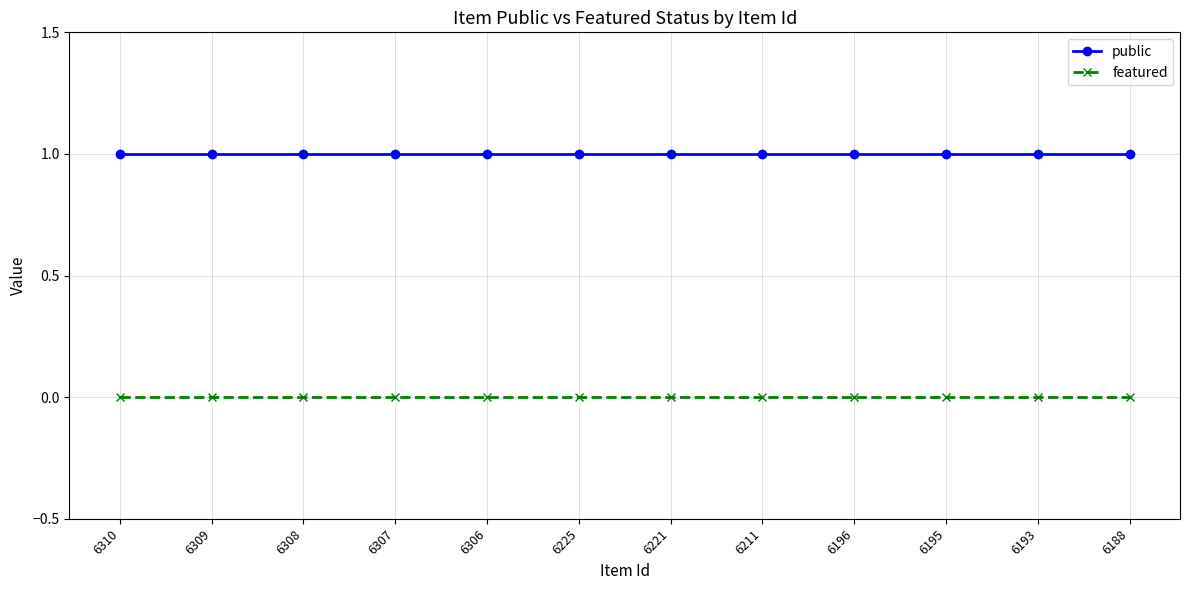

What are all the series names shown in the legend?

public, featured